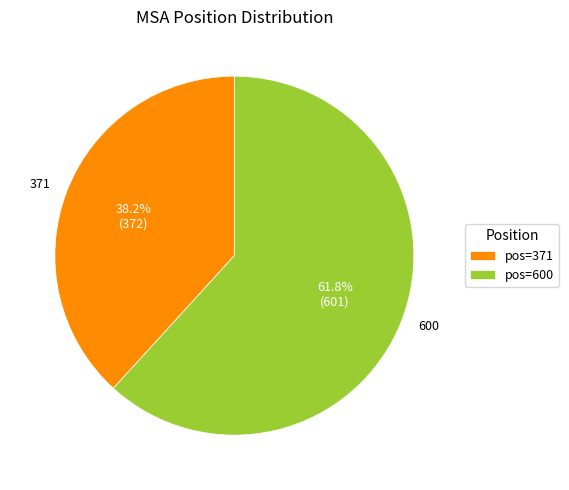

What percentage is the 371 slice, to the nearest percent?

38%